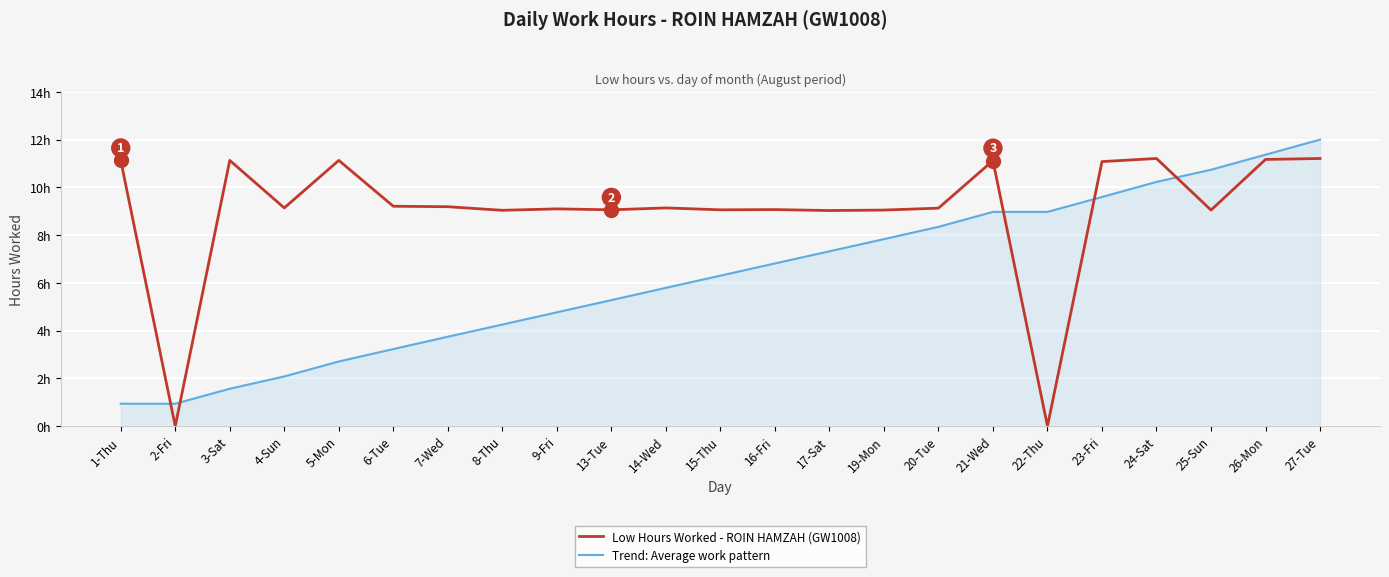

What are all the series names shown in the legend?

Low Hours Worked - ROIN HAMZAH (GW1008), Trend: Average work pattern